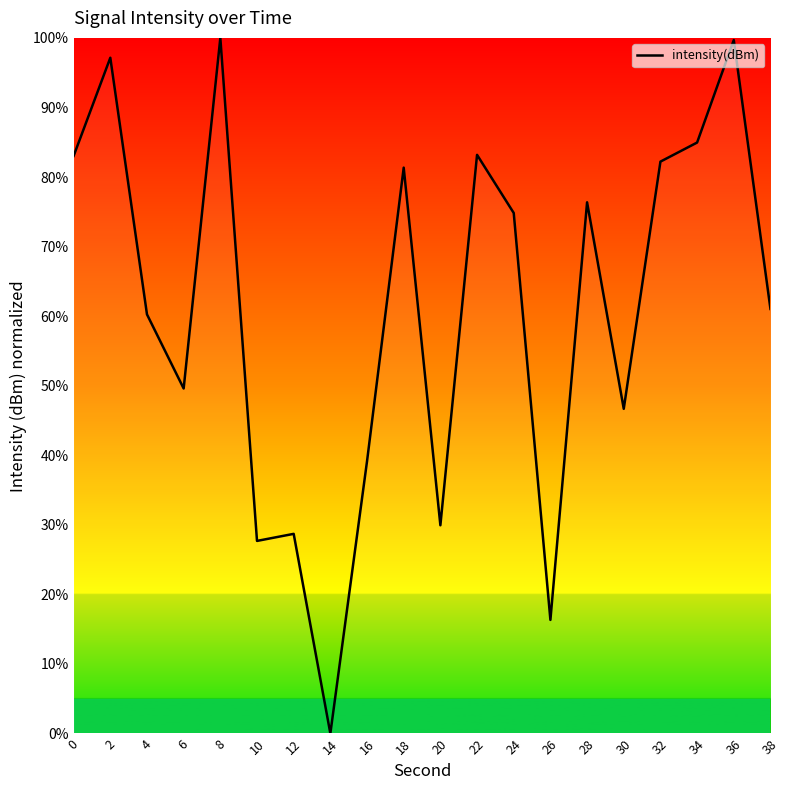

What is the difference between the maximum and second lowest values?

83.7